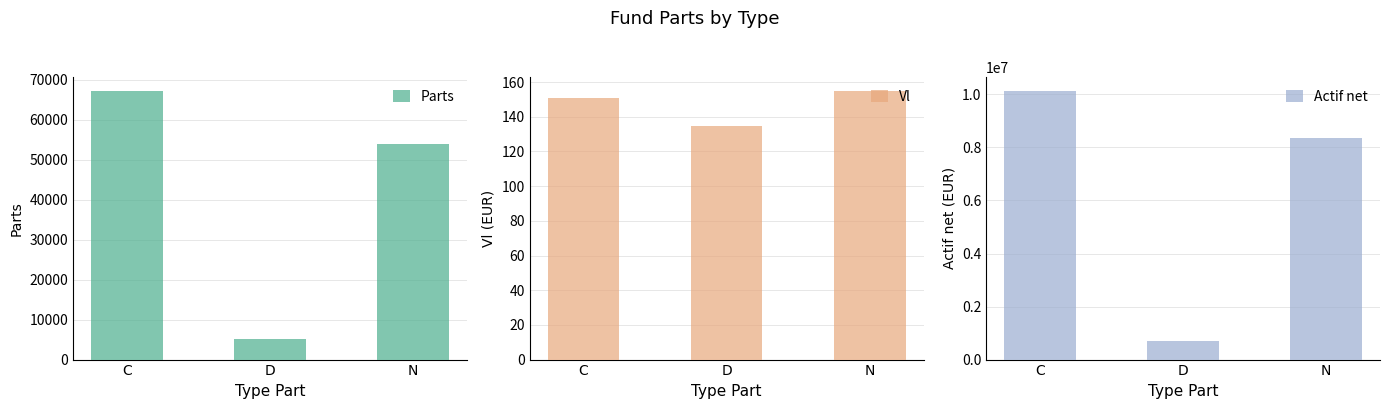

Is the value of Vl at C greater than the value of Actif net at D?

No